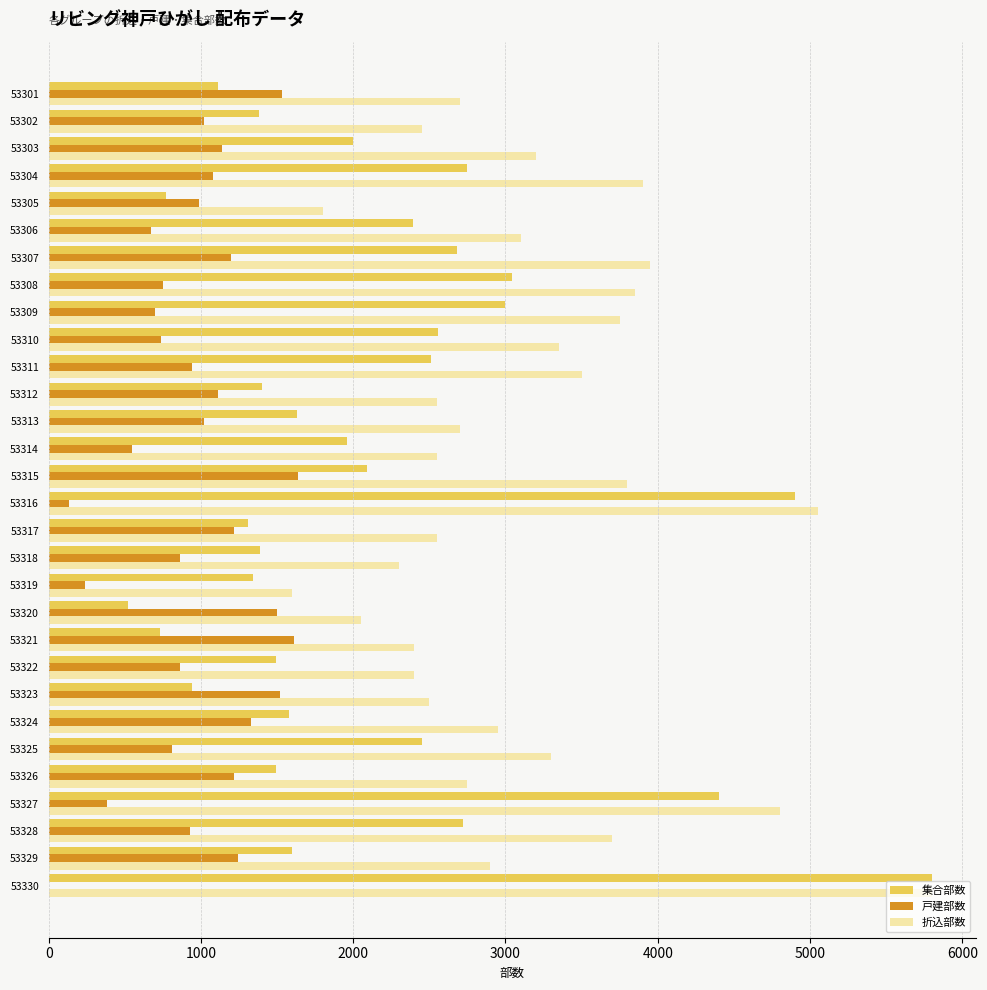

Between 53316 and 53320, which series saw the biggest shift?

集合部数